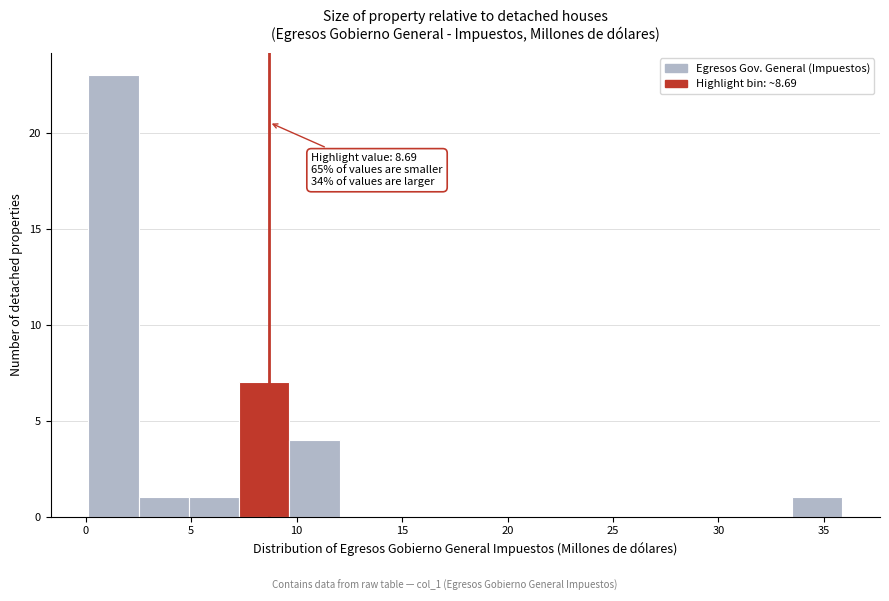

Which range on the x-axis has the tallest bar?

0.0 to 2.5